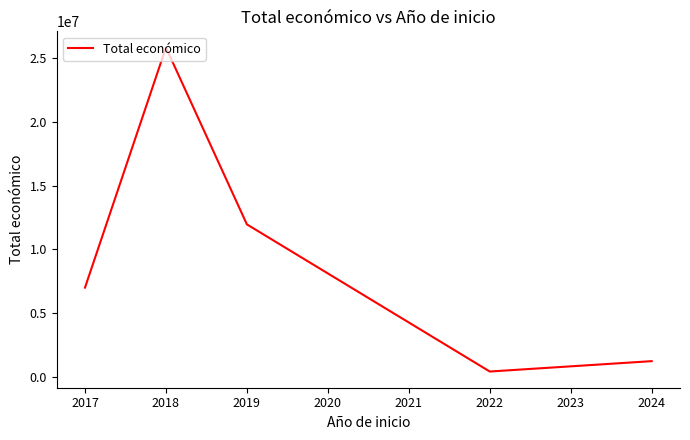

Approximately how many times larger is the value at 2019 compared to 2018?

0.5